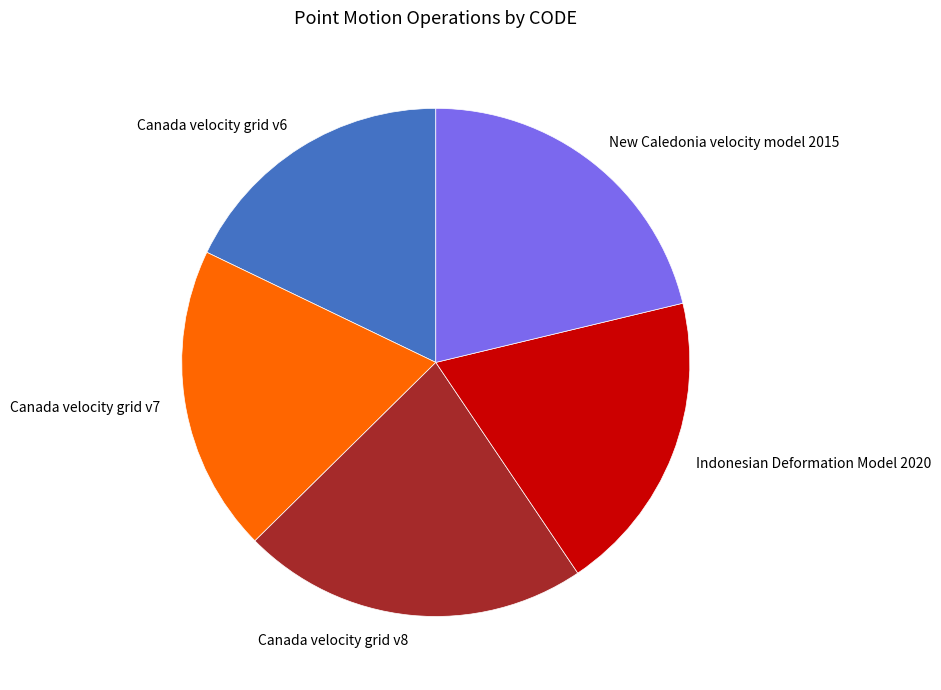

True or false: Indonesian Deformation Model 2020 accounts for 7% of the total.

False